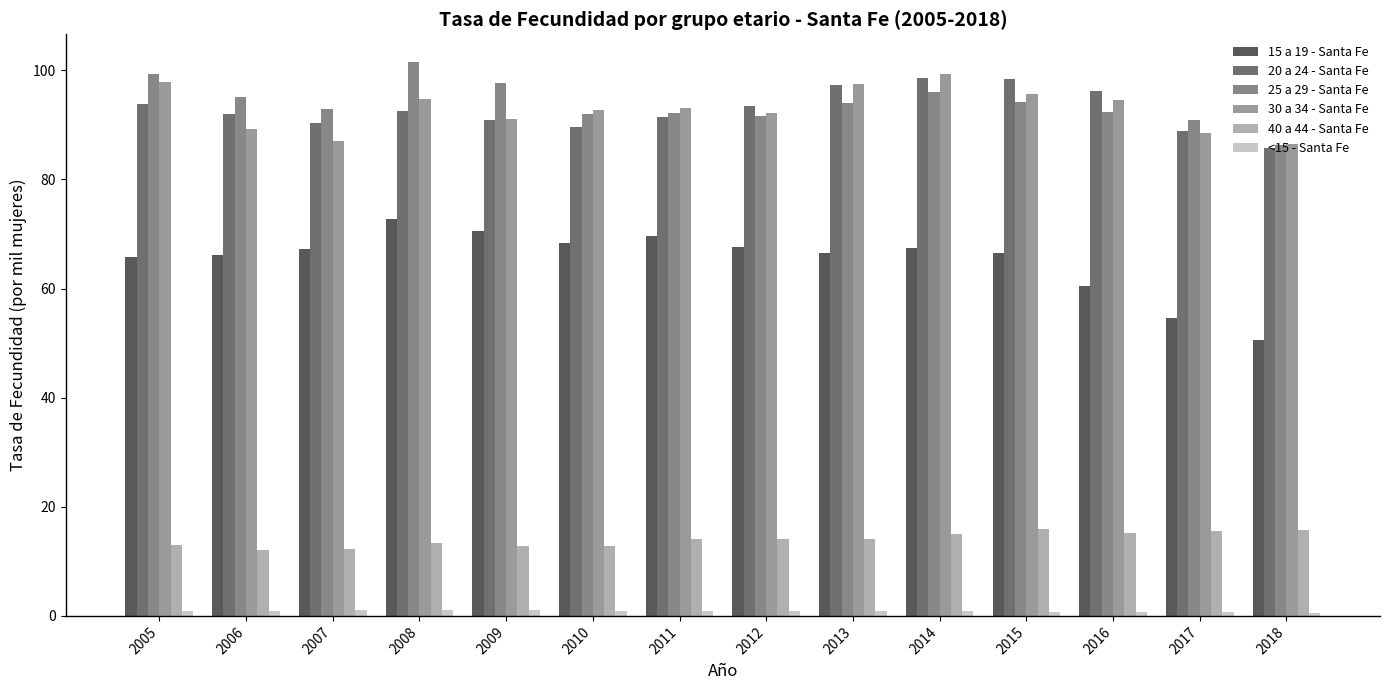

How many data points in 15 a 19 - Santa Fe are less than 67?

7